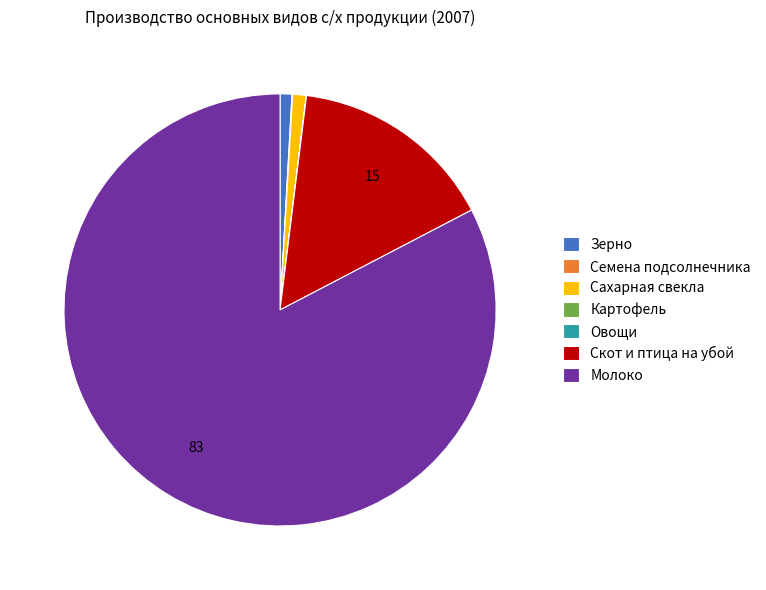

Do Скот и птица на убой and Зерно together represent more than half of the pie?

No